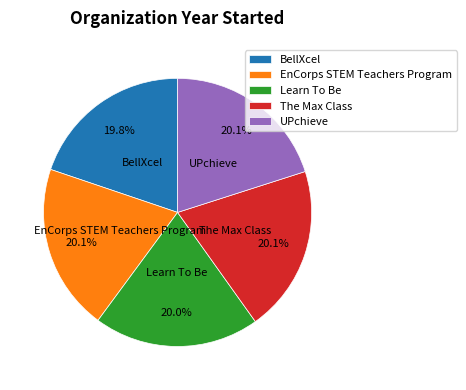

How many slices are in this pie chart?

5